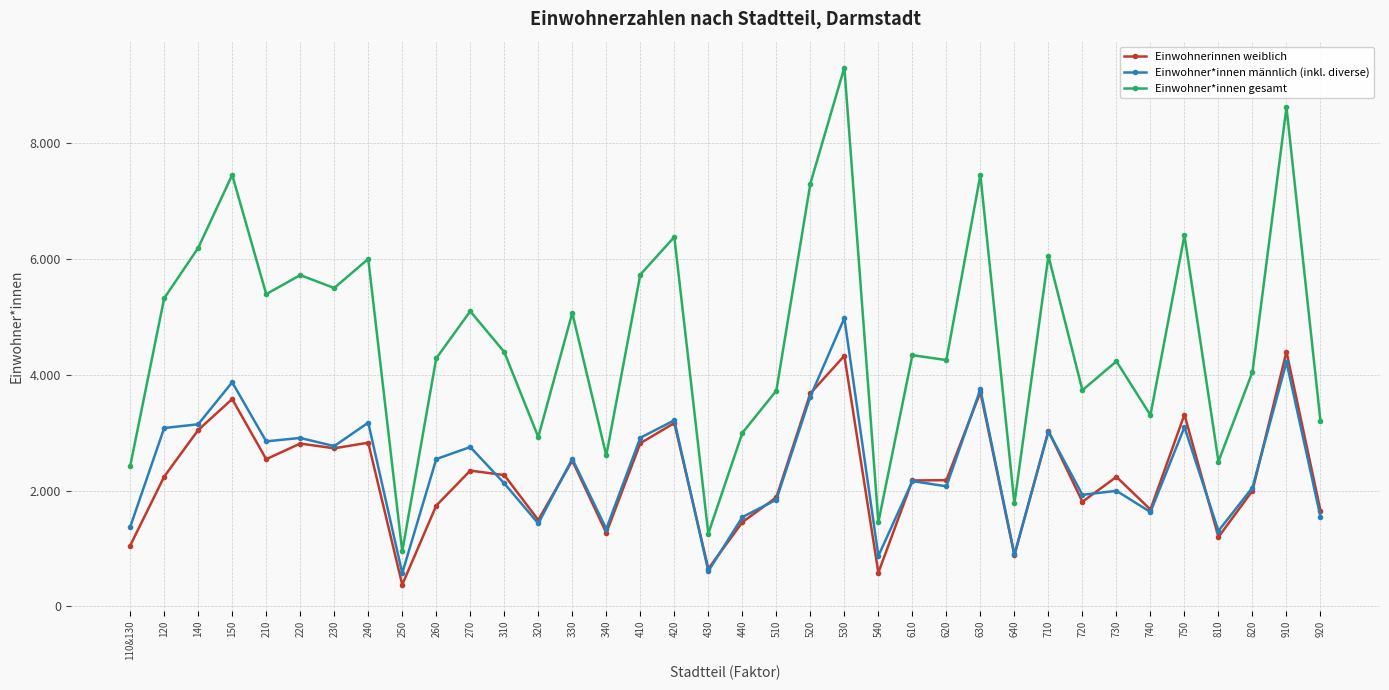

Reading right to left, transcribe all the data shown in this chart.

Einwohnerinnen weiblich: 920=1651	910=4396	820=1997	810=1198	750=3310	740=1672	730=2236	720=1806	710=3030	640=881	630=3700	620=2179	610=2174	540=582	530=4326	520=3677	510=1882	440=1453	430=649	420=3165	410=2816	340=1268	330=2517	320=1491	310=2267	270=2344	260=1740	250=375	240=2826	230=2729	220=2811	210=2541	150=3579	140=3044	120=2240	110&130=1049
Einwohner*innen männlich (inkl. diverse): 920=1546	910=4218	820=2051	810=1303	750=3095	740=1629	730=1995	720=1926	710=3019	640=896	630=3748	620=2073	610=2163	540=871	530=4976	520=3621	510=1842	440=1541	430=609	420=3212	410=2911	340=1338	330=2548	320=1432	310=2124	270=2751	260=2543	250=573	240=3172	230=2767	220=2908	210=2849	150=3869	140=3144	120=3079	110&130=1370
Einwohner*innen gesamt: 920=3197	910=8614	820=4048	810=2501	750=6405	740=3301	730=4231	720=3732	710=6049	640=1777	630=7448	620=4252	610=4337	540=1453	530=9302	520=7298	510=3724	440=2994	430=1258	420=6377	410=5727	340=2606	330=5065	320=2923	310=4391	270=5095	260=4283	250=948	240=5998	230=5496	220=5719	210=5390	150=7448	140=6188	120=5319	110&130=2419